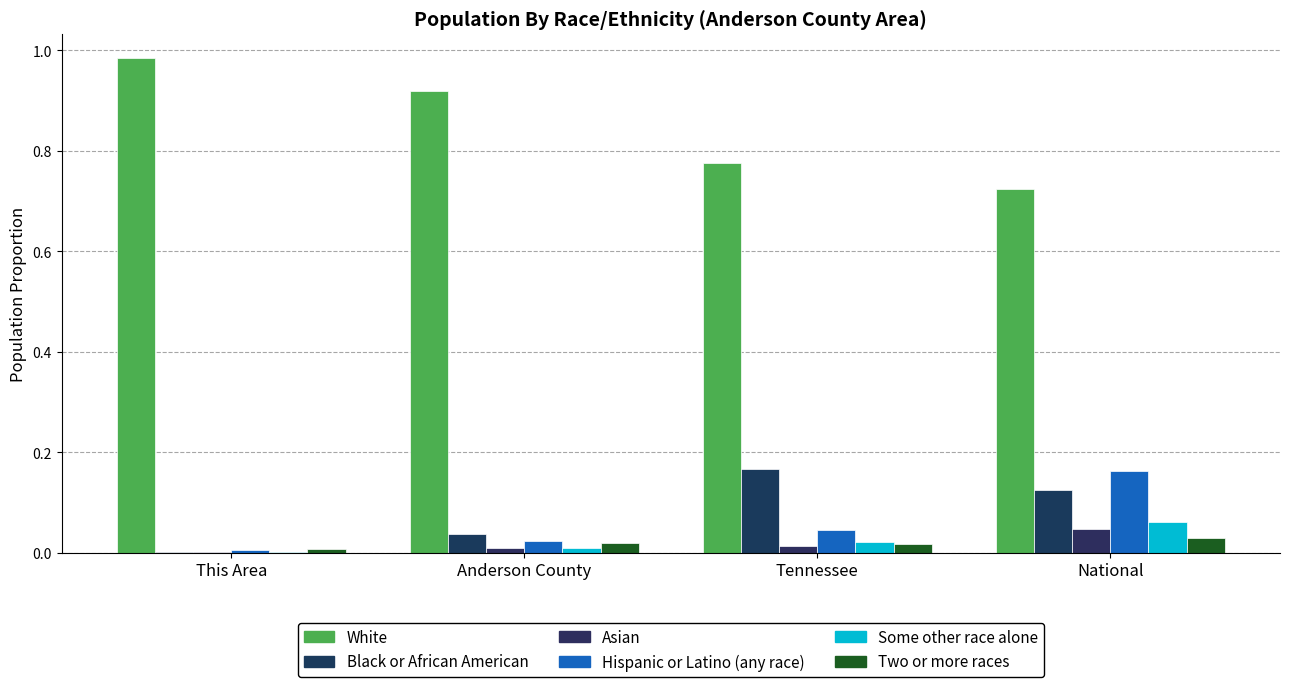

Which category has the highest value across all series?

This Area